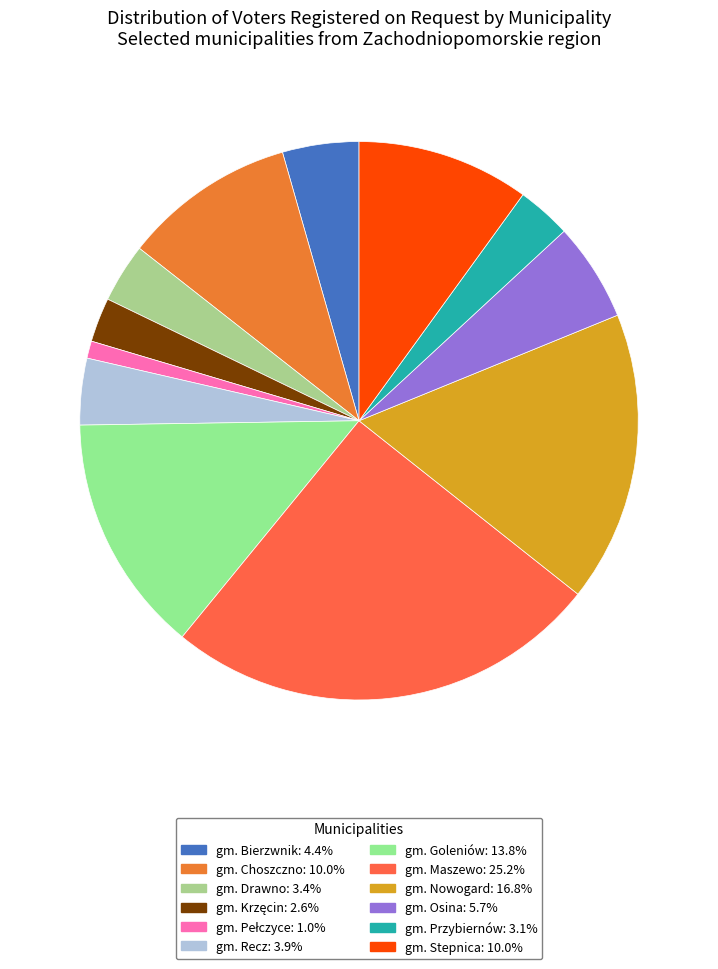

To the nearest percent, what portion does gm. Stepnica represent?

10%